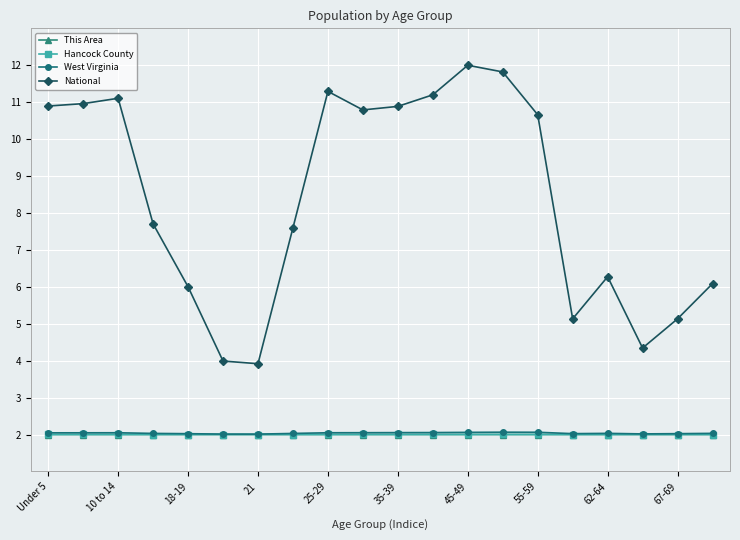

What is the minimum value for This Area?

2.0